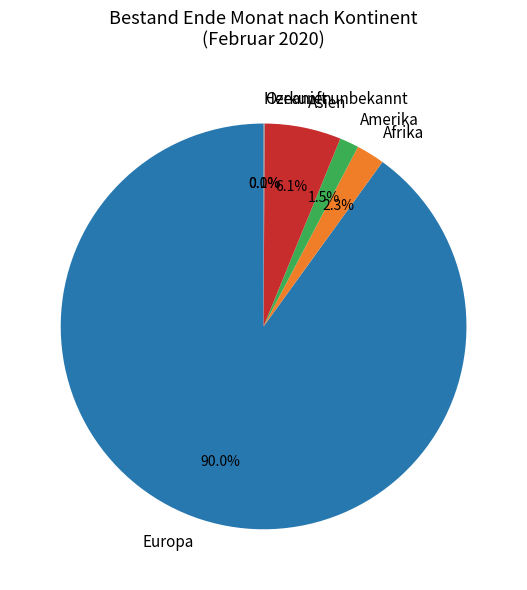

What percentage do Afrika and Europa together represent?

92.3%